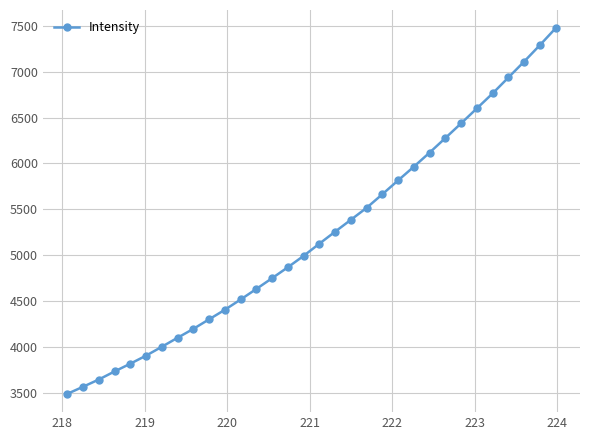

What is the maximum value shown in the chart?

7472.5